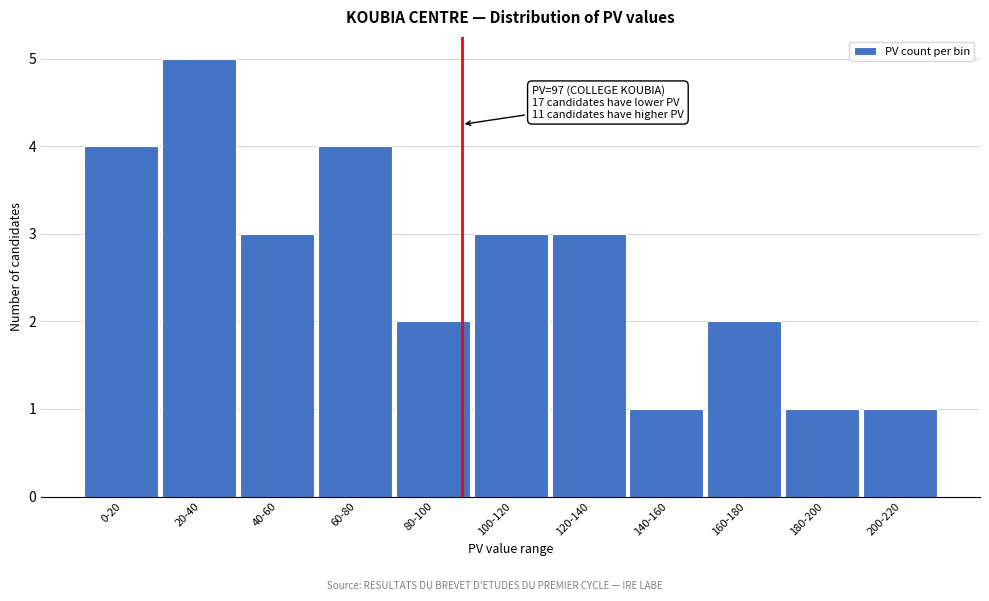

Reading left to right, extract all data points from this chart.

0-20=4	20-40=5	40-60=3	60-80=4	80-100=2	100-120=3	120-140=3	140-160=1	160-180=2	180-200=1	200-220=1